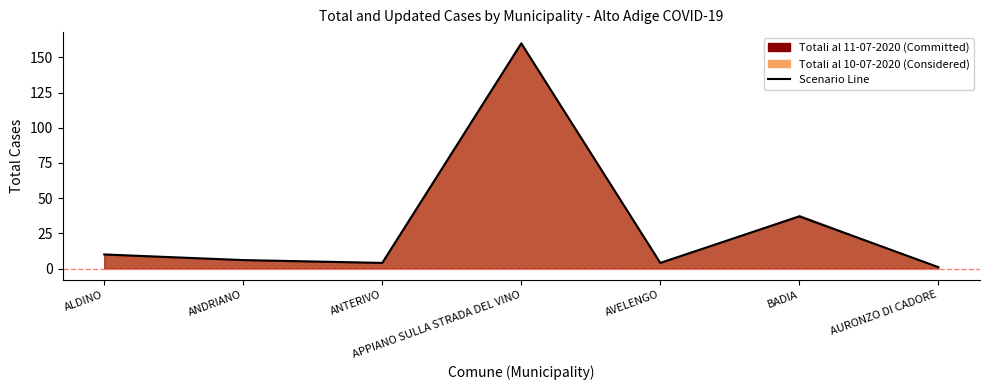

List the labels in order of value, smallest first.

AURONZO DI CADORE, ANTERIVO, AVELENGO, ANDRIANO, ALDINO, BADIA, APPIANO SULLA STRADA DEL VINO